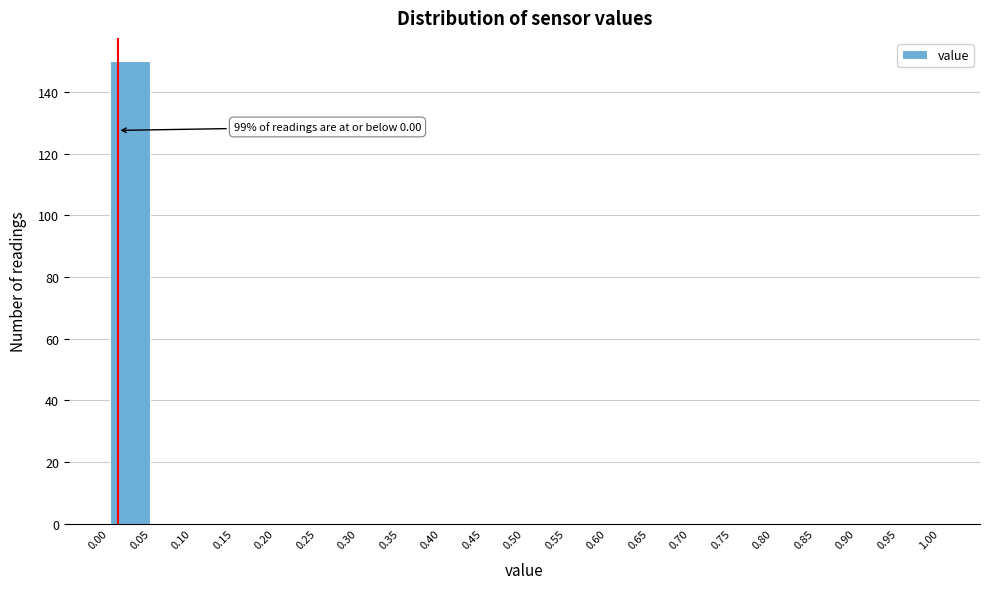

Over which range of the x-axis is the bar tallest?

0.00 to 0.05